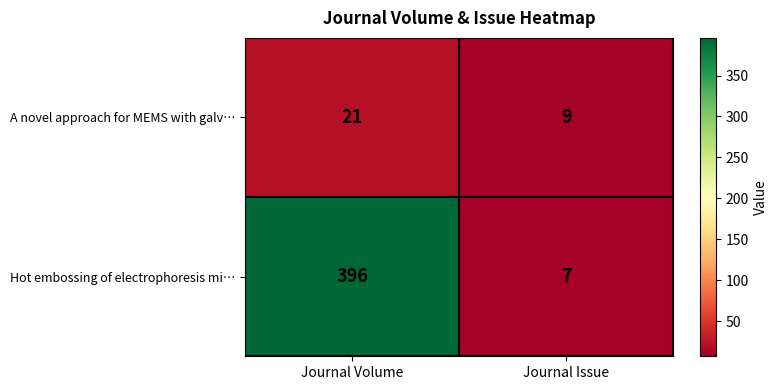

Is it true that A novel approach for MEMS with galv… equals 4 at Journal Issue?

False